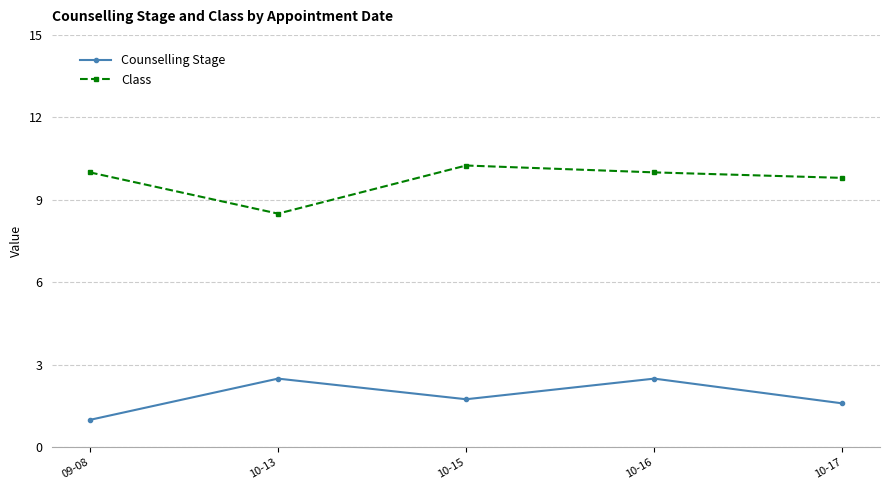

True or false: Counselling Stage and Class intersect in this chart.

False